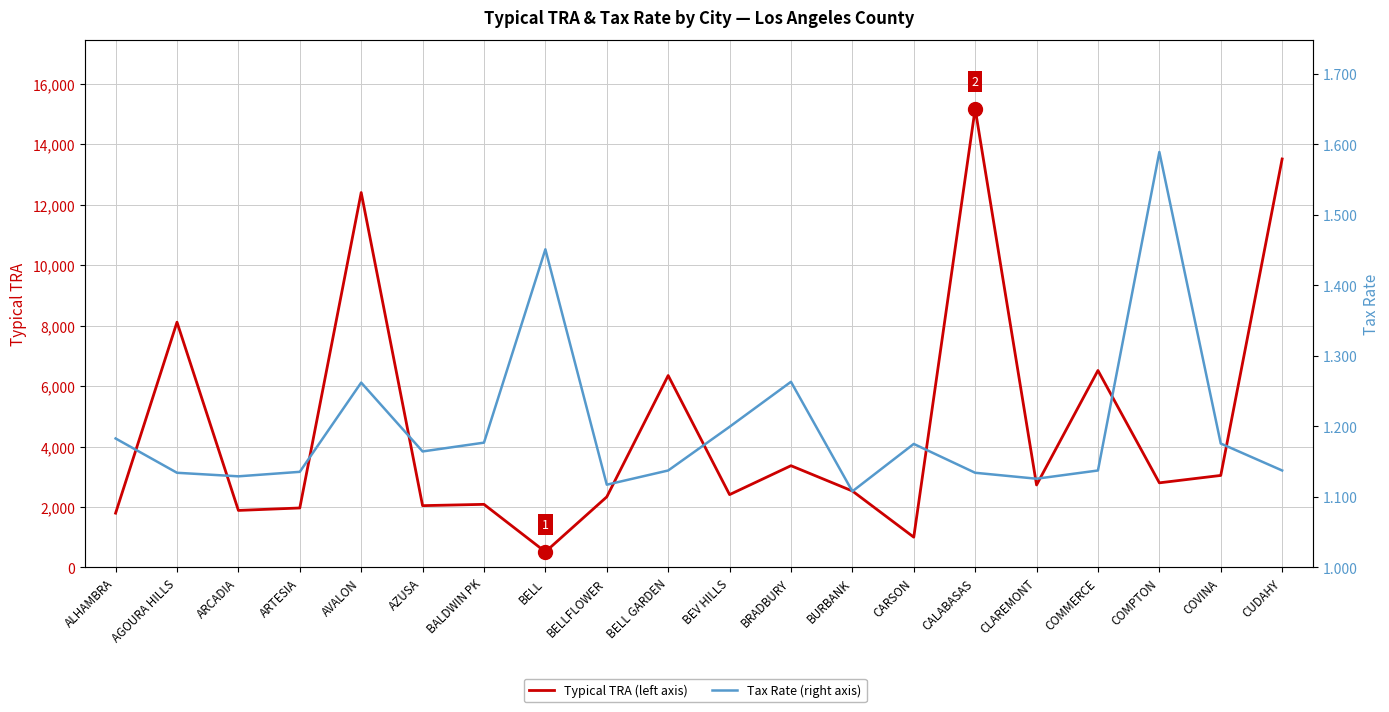

Rank the series by their maximum value, from highest to lowest.

Typical TRA, Tax Rate